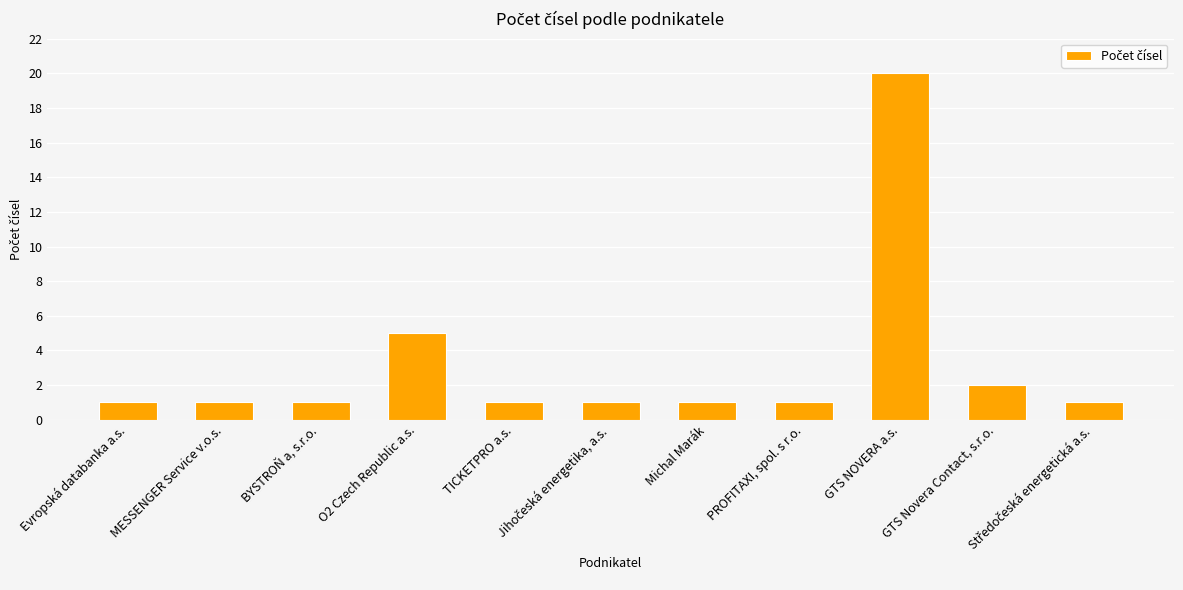

What is the value of the 7th bar from the left?

1